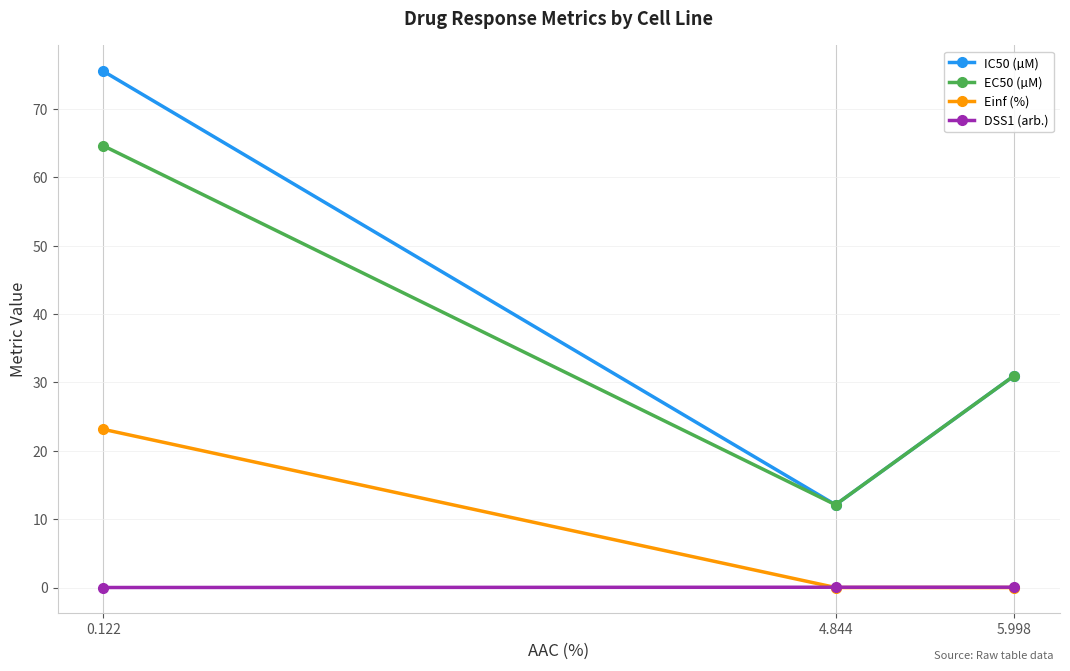

What is the average value of the EC50 (µM) series?

35.9